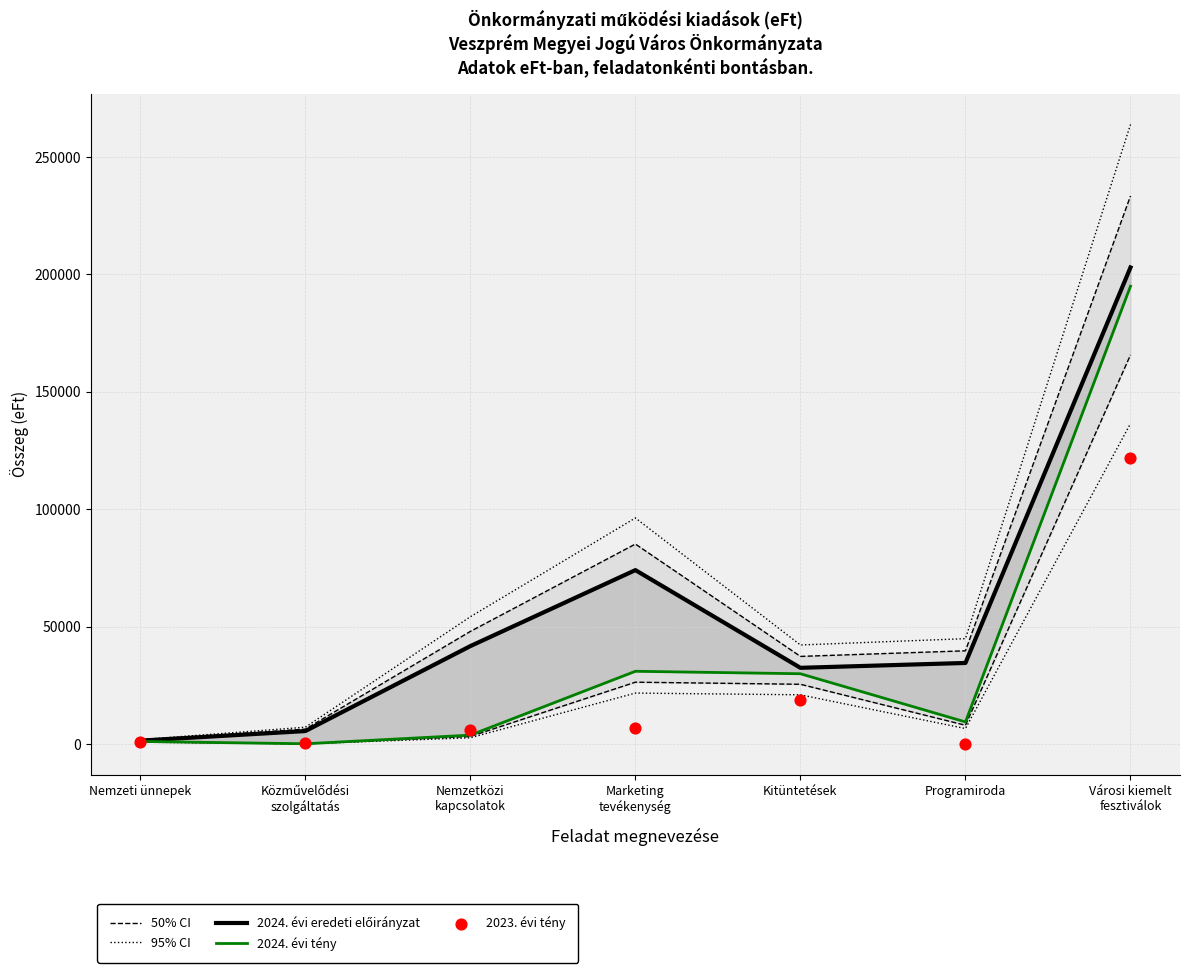

Which series has the largest Y range (max minus min)?

95% CI